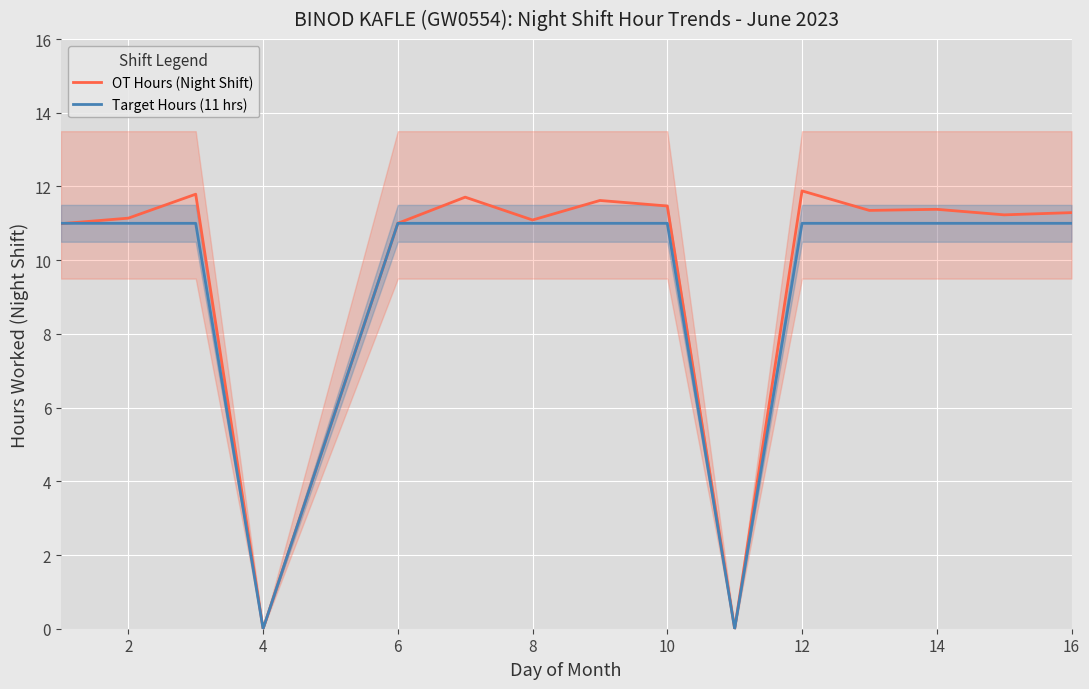

What is the greatest value displayed?

11.9